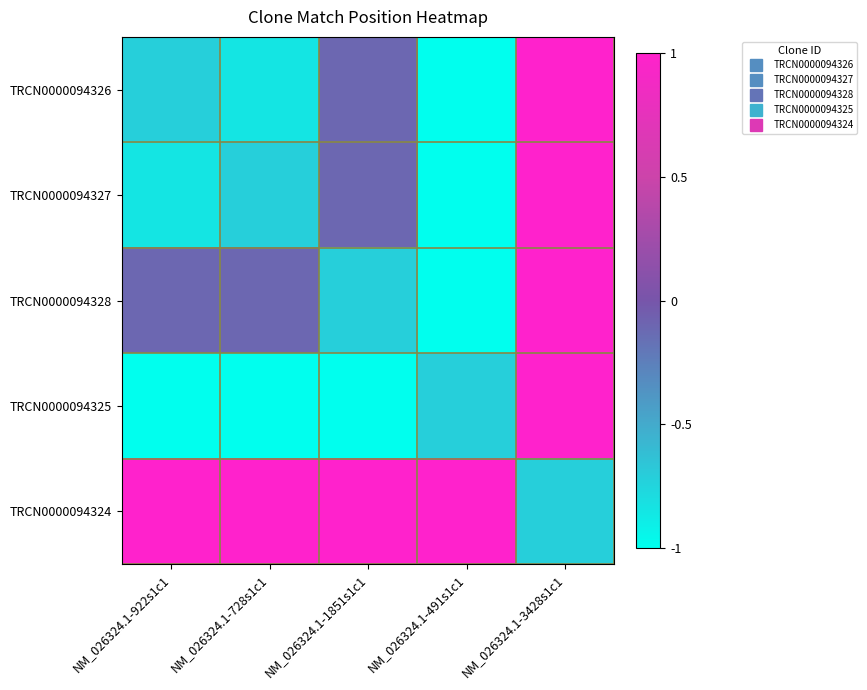

List the series in order of their peak value, lowest first.

TRCN0000094326, TRCN0000094327, TRCN0000094328, TRCN0000094325, TRCN0000094324